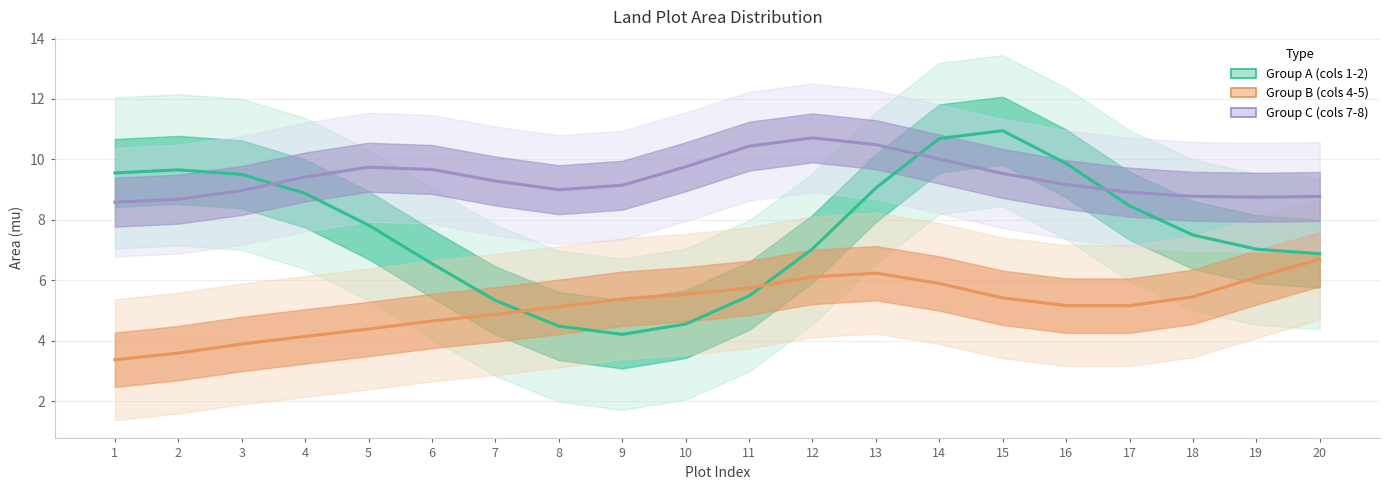

How many data points in Group A (cols 1-2) are less than 7?

7